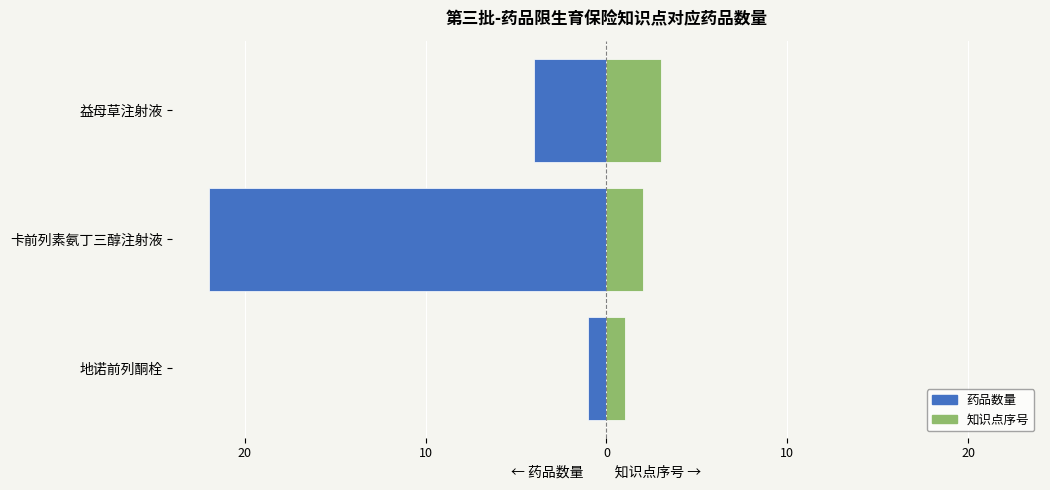

How many bars are there in total?

6